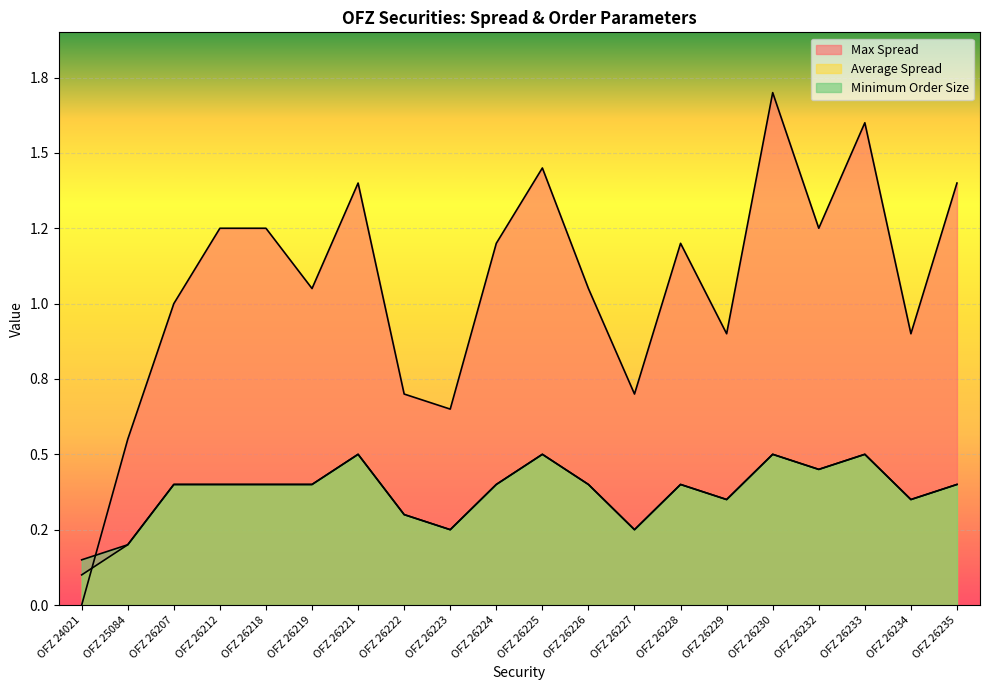

What is the lowest value of the Minimum Order Size series?

0.1